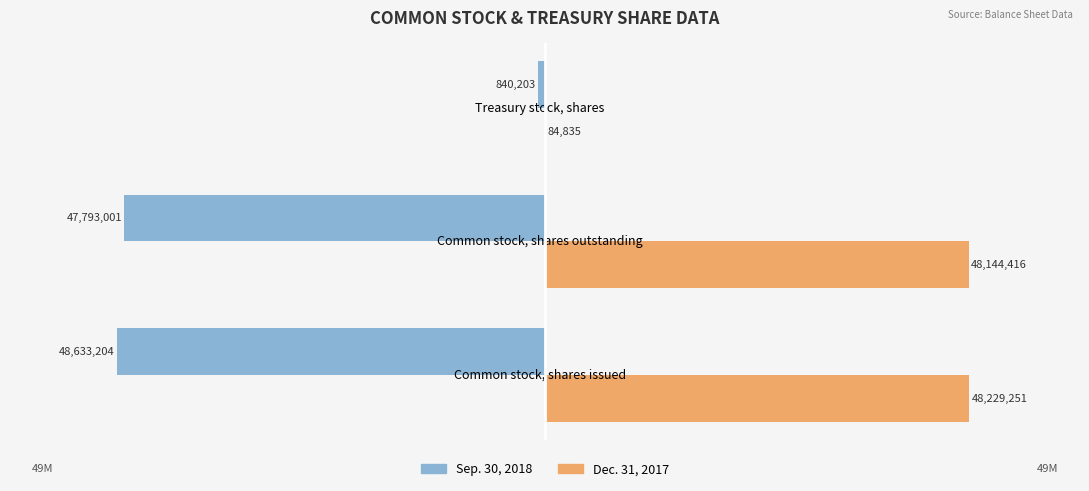

What are all the series names shown in the legend?

Sep. 30, 2018, Dec. 31, 2017